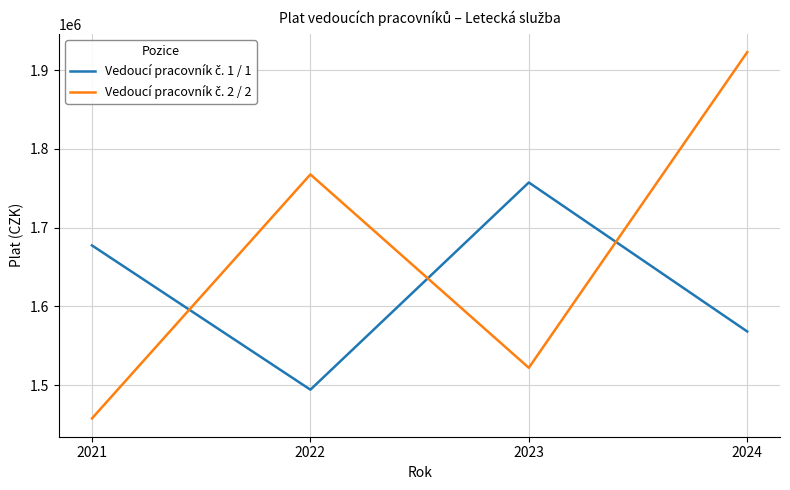

What is the total value across all series at 2024?

3491173